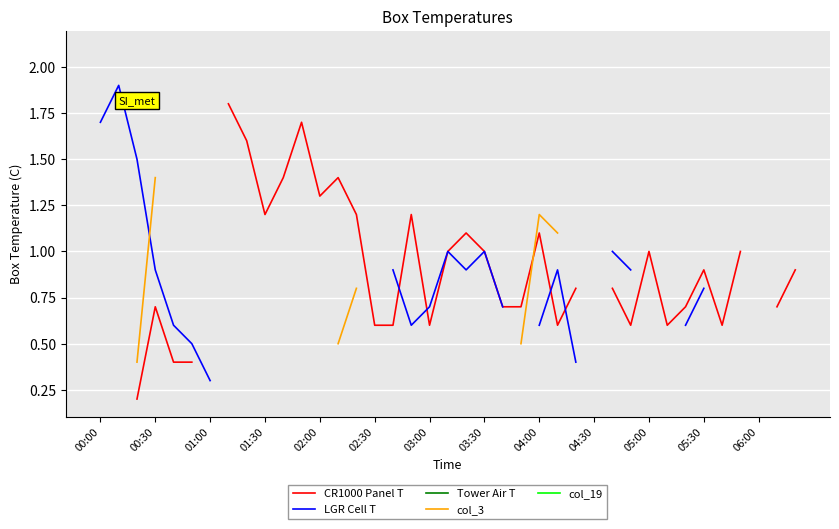

Where do CR1000 Panel T and LGR Cell T first cross each other?

16 and 17